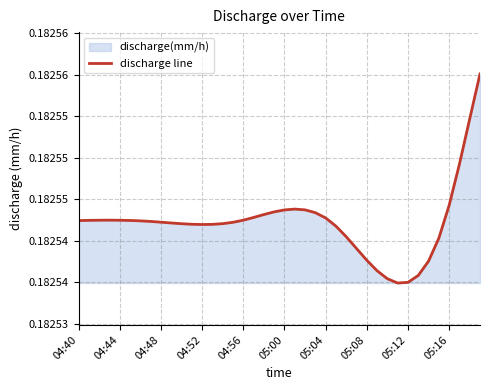

At which category does the data reach its first local valley?

04:52